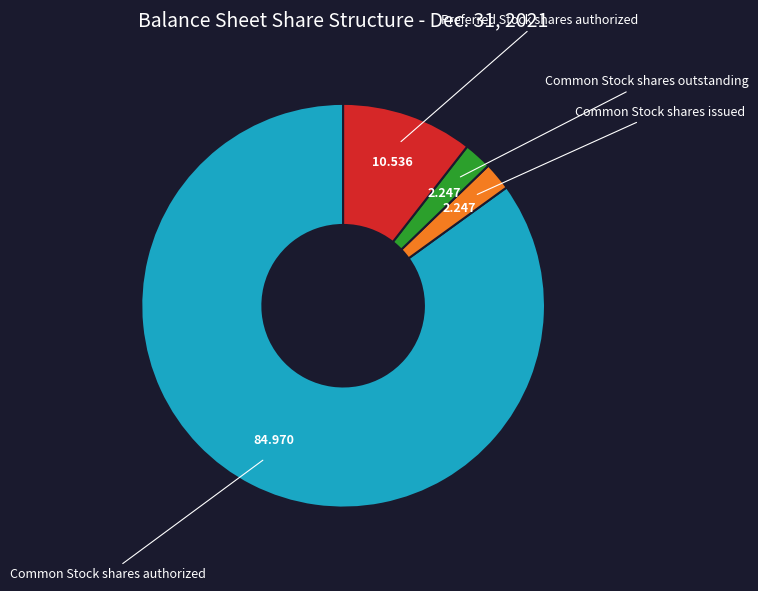

How many slices are in this pie chart?

4